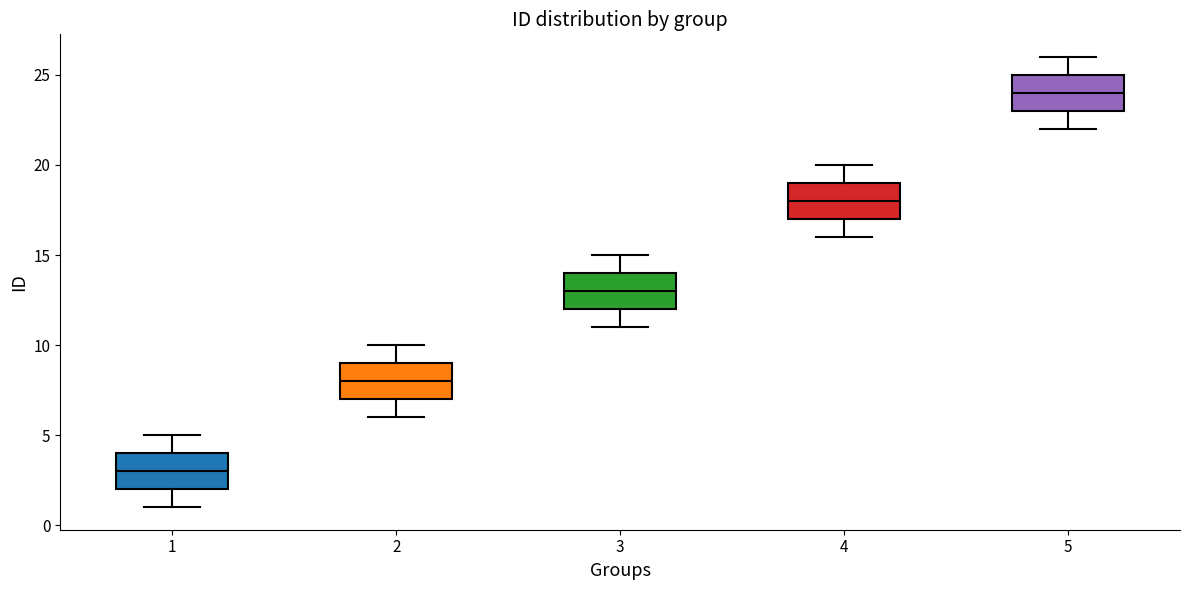

Where does the median line of the box at x = 2 sit on the y-axis? The values are not printed on the chart, so give them approximately, as read against the axis.

8